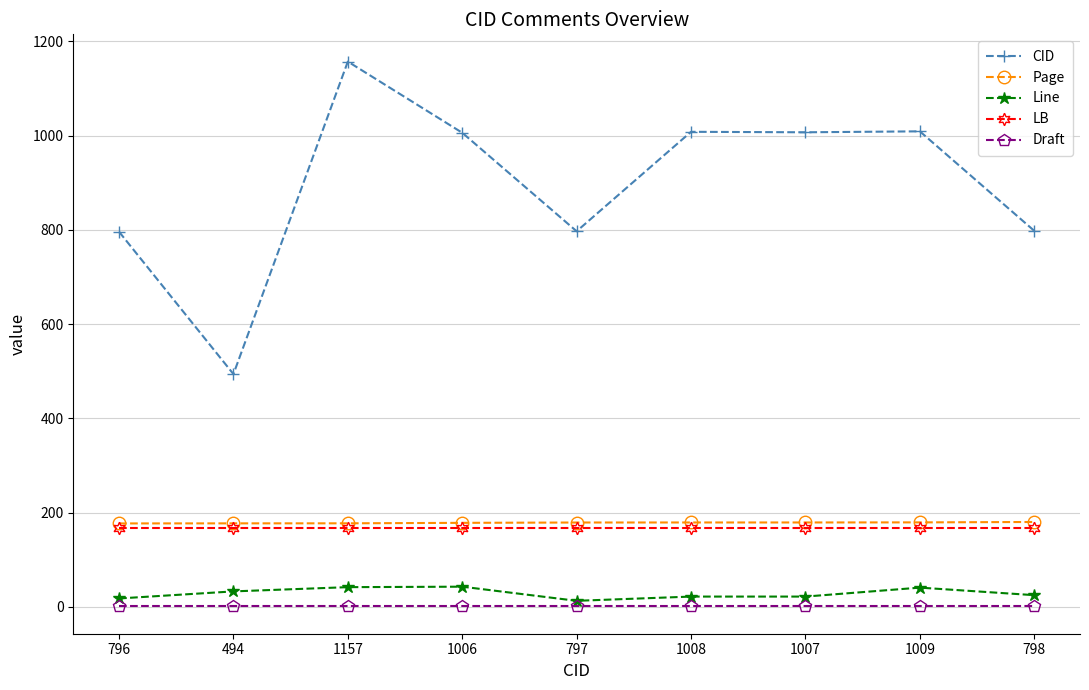

True or false: CID has a value of 448.8 at 1007.

False